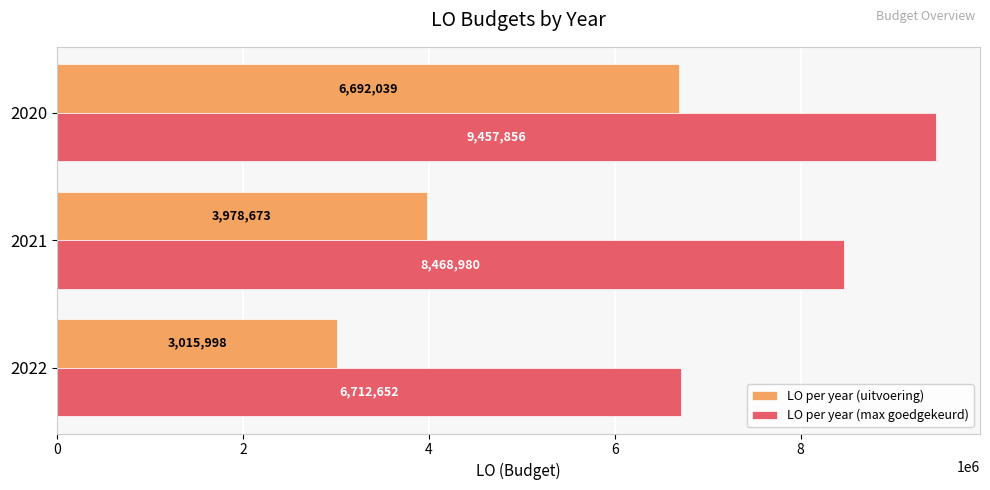

List the series in order of their overall mean, highest first.

LO per year (max goedgekeurd), LO per year (uitvoering)